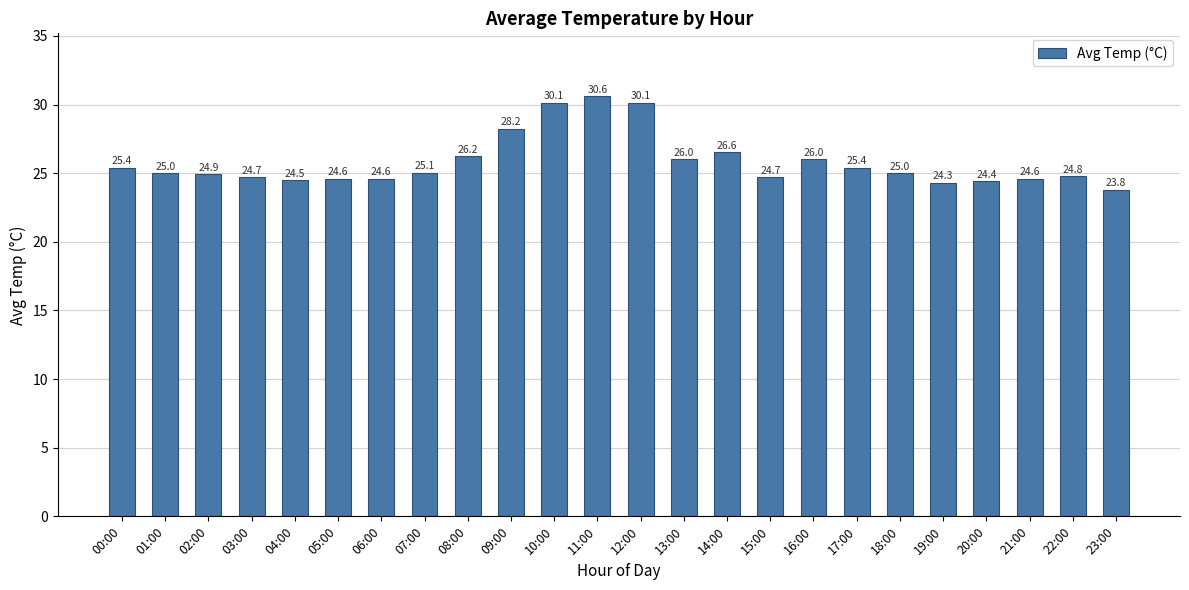

What is the label of the 4th bar from the right?

20:00